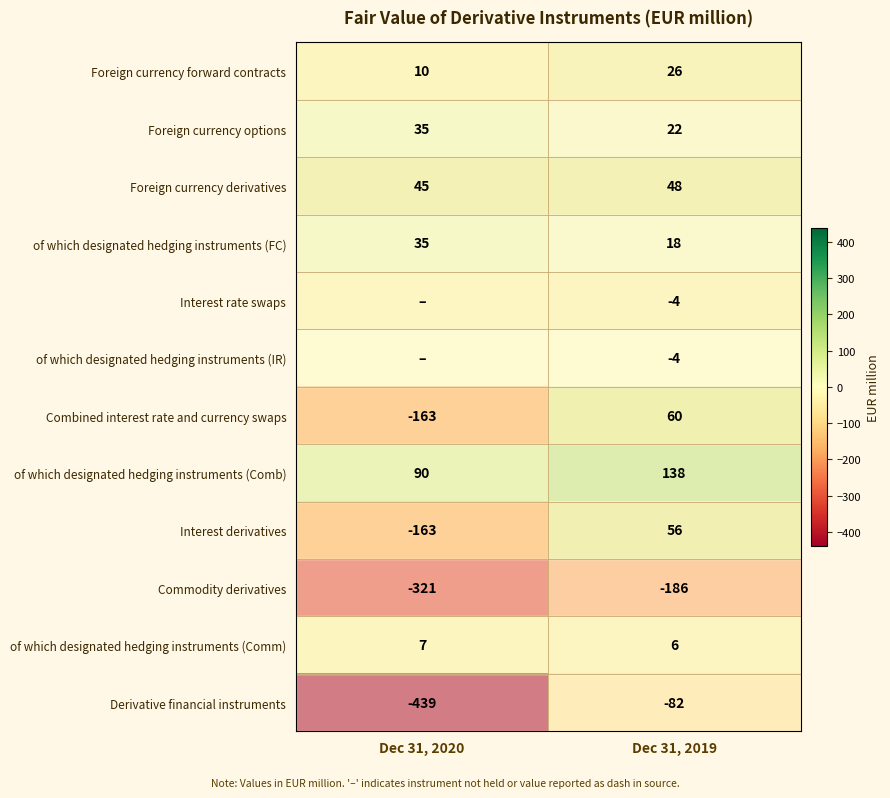

What is the difference between the maximum and minimum values in the Interest derivatives series?

219